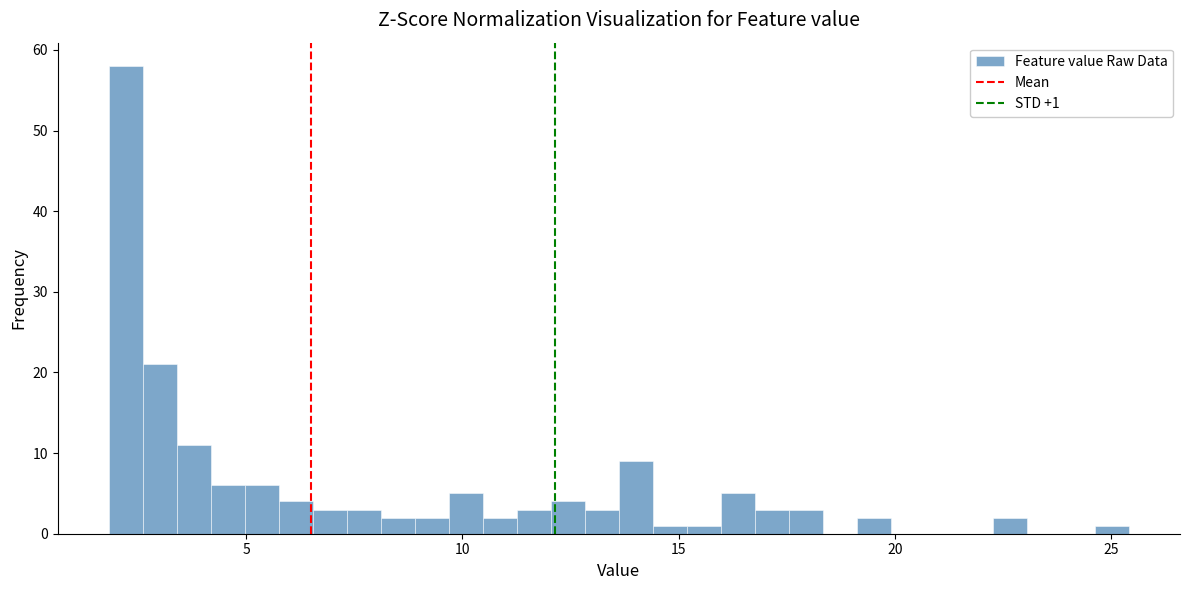

Read against the x-axis, roughly where is the centre of the tallest bar?

2.0